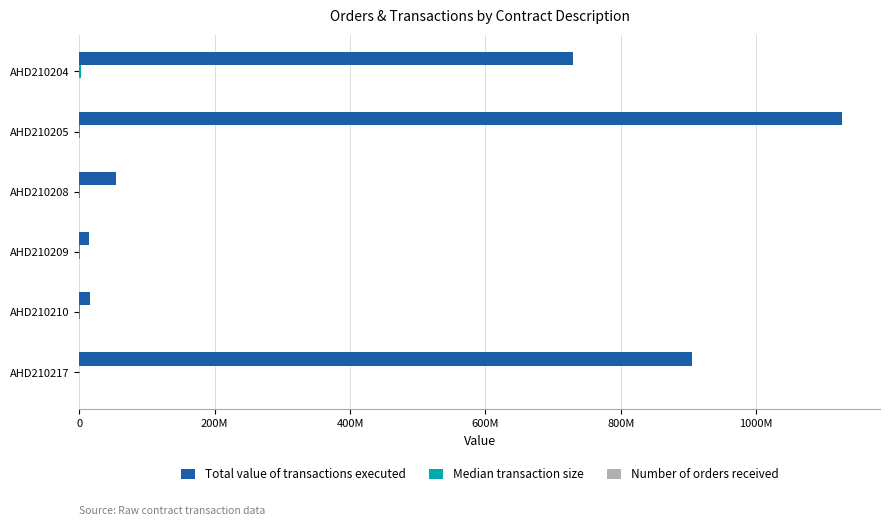

What is the value of the Number of orders received bar at the 4th from the left?

29.0